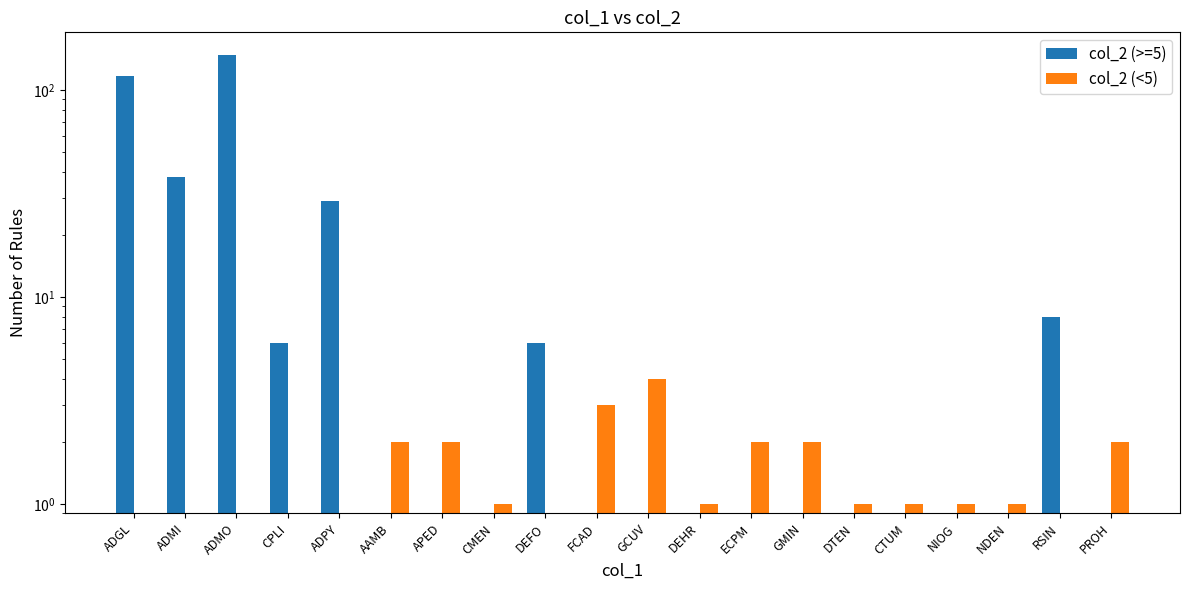

What are all the series names shown in the legend?

col_2 (>=5), col_2 (<5)